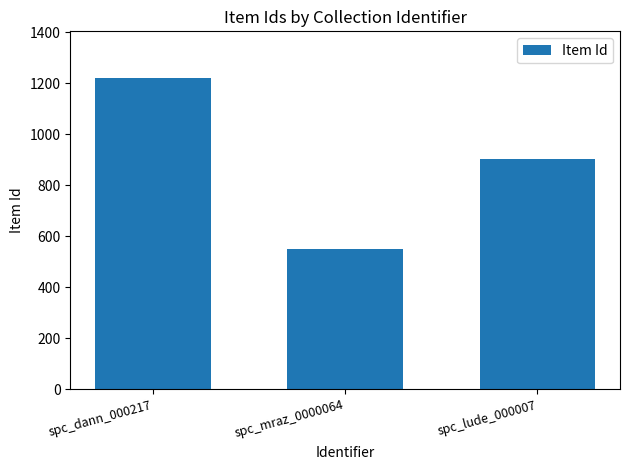

Between spc_mraz_0000064 and spc_dann_000217, which is larger?

spc_dann_000217